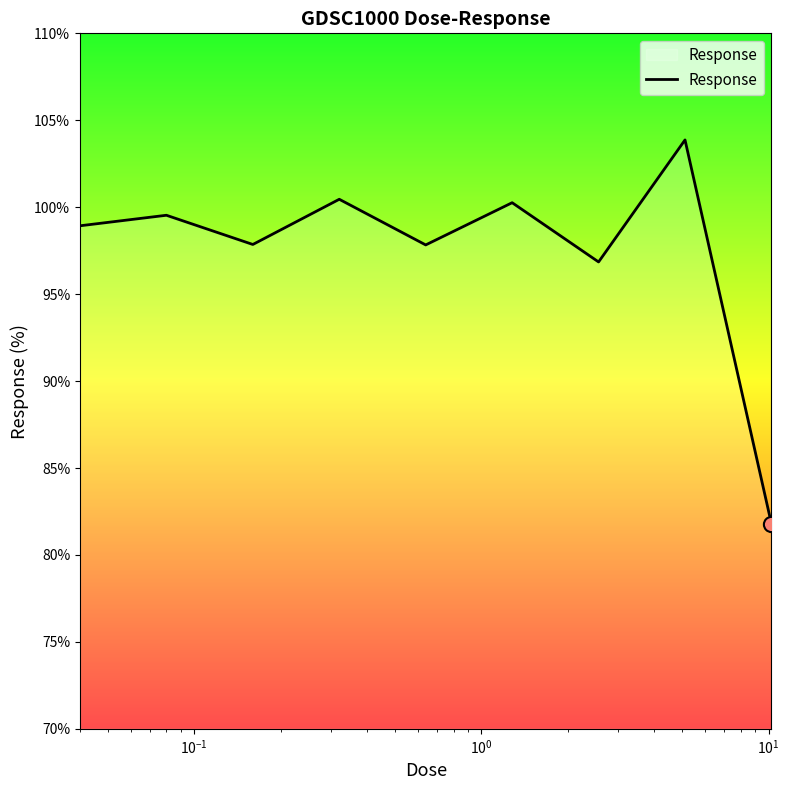

What is the minimum value shown in the chart?

81.8